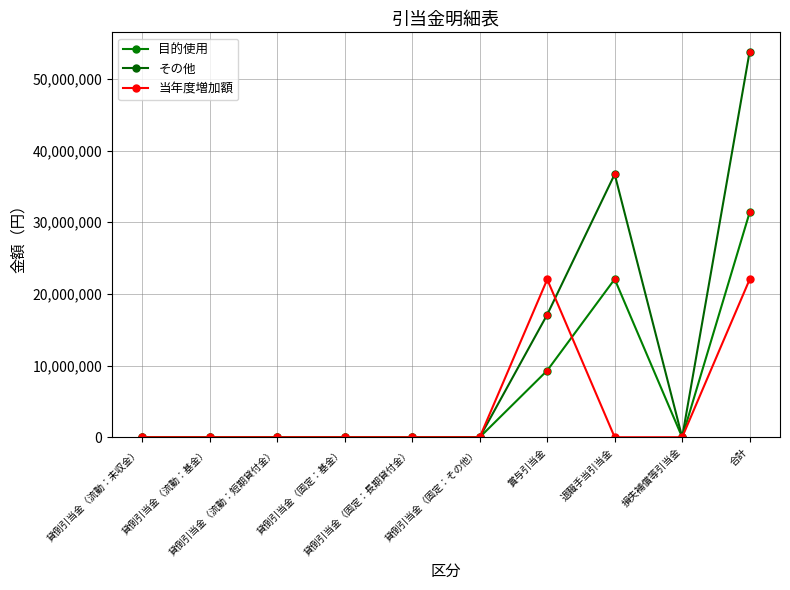

What is the spread (max minus min) of values at 合計?

31780876